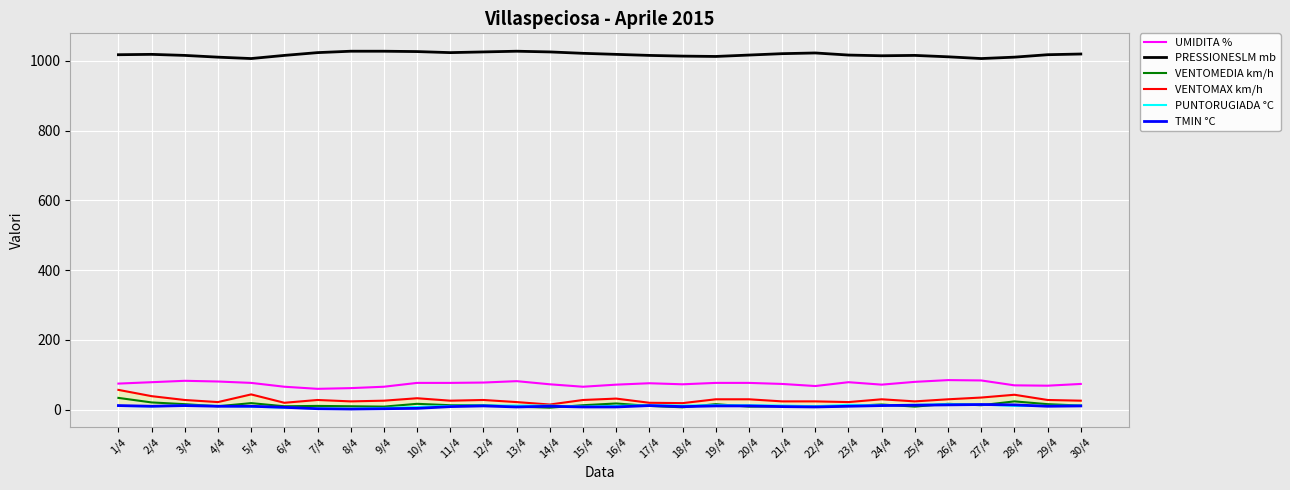

What is the sum of all VENTOMEDIA km/h values?

408